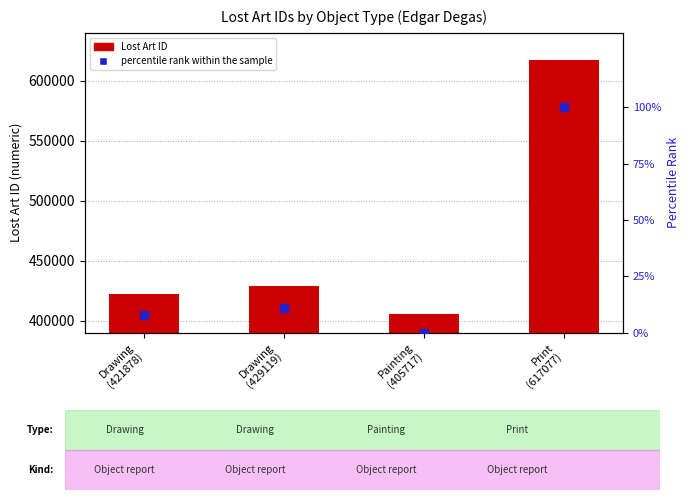

What are all the series names shown in the legend?

Lost Art ID, percentile rank within the sample